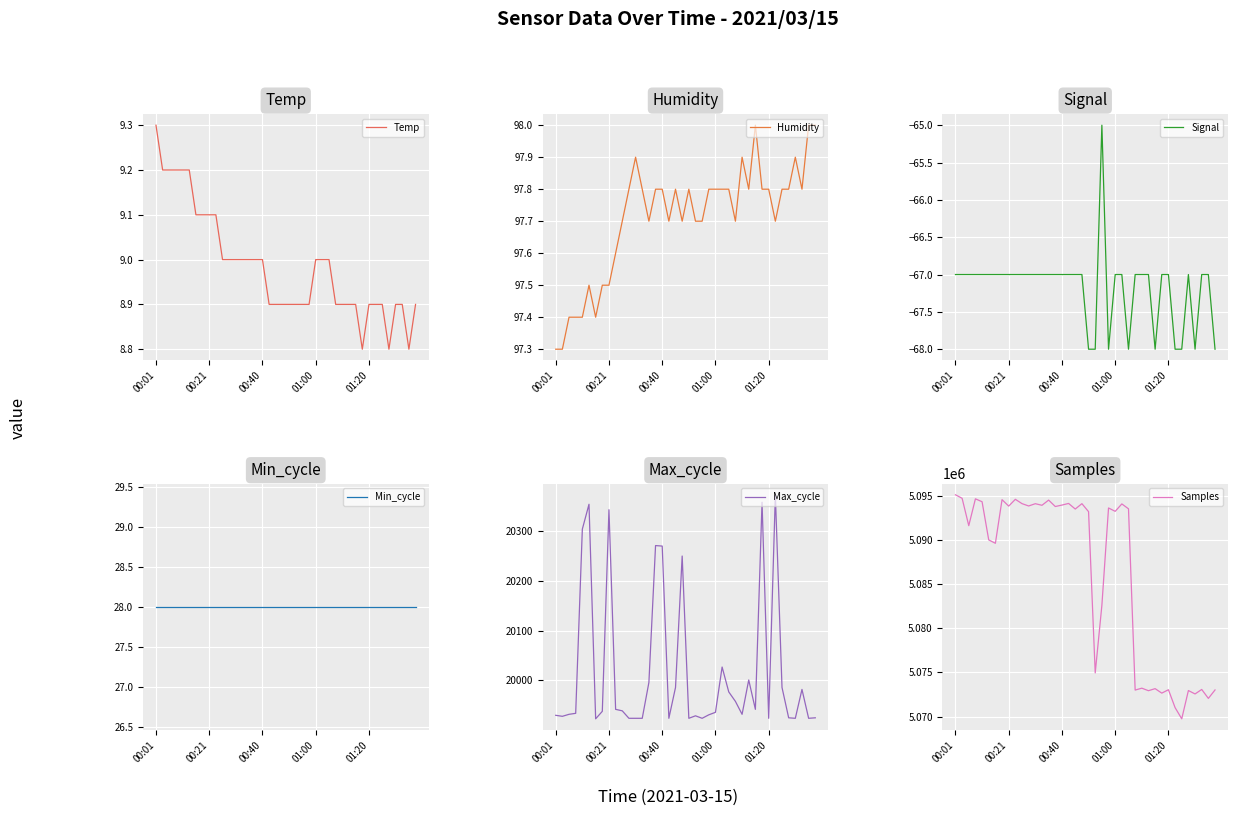

What is the maximum value for Temp?

9.3